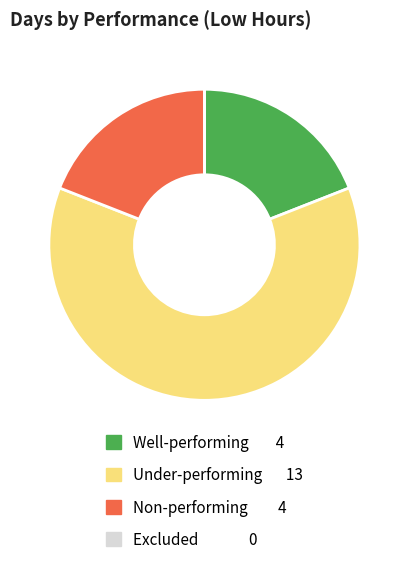

The Under-performing 13 slice represents 62% of the pie. True or false?

True